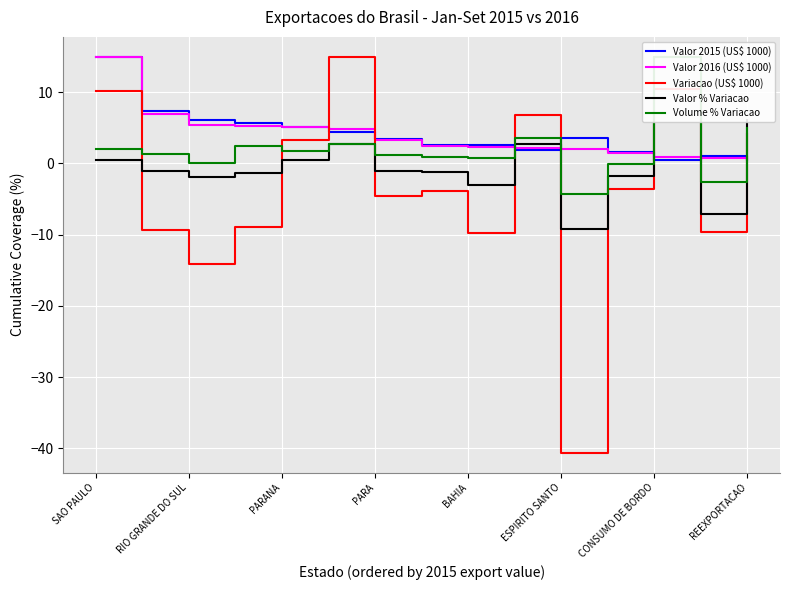

The value of Variacao (US$ 1000) at PARA is -2.2. True or false?

False